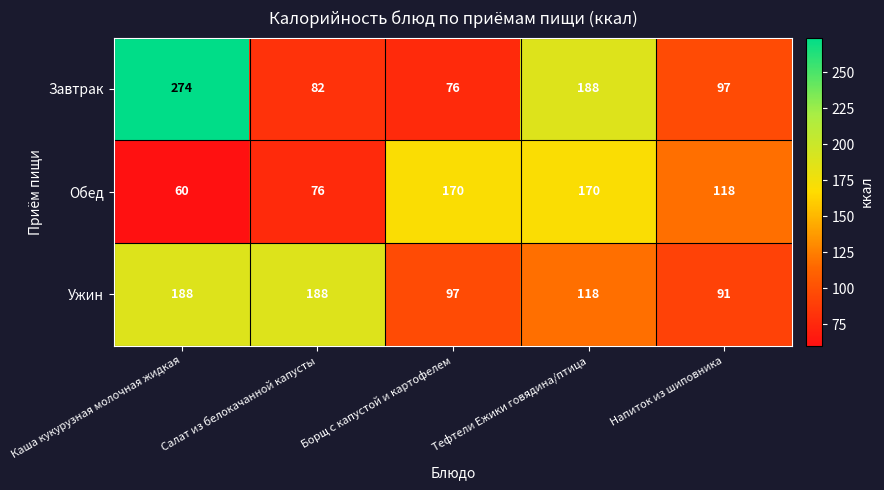

Rank the categories by Завтрак value from highest to lowest.

Каша кукурузная молочная жидкая, Тефтели Ежики говядина/птица, Напиток из шиповника, Салат из белокачанной капусты, Борщ с капустой и картофелем